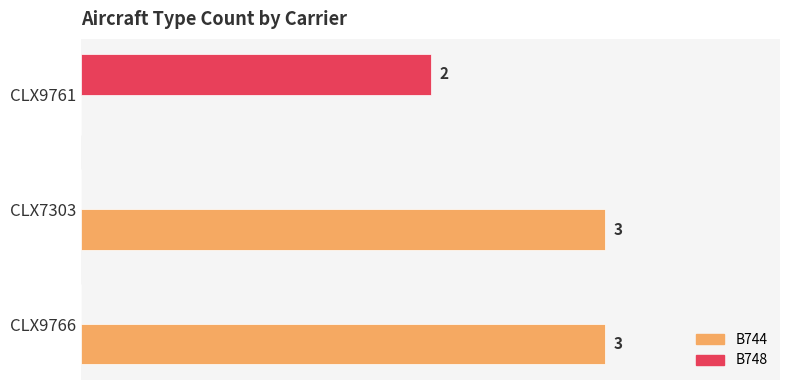

Which series changed the most between CLX7303 and CLX9761?

B744